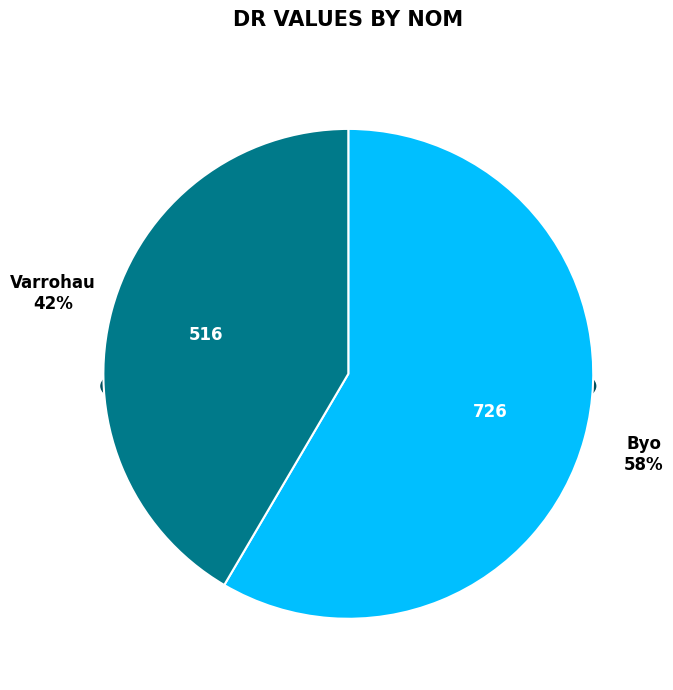

True or false: Byo accounts for 58% of the total.

True